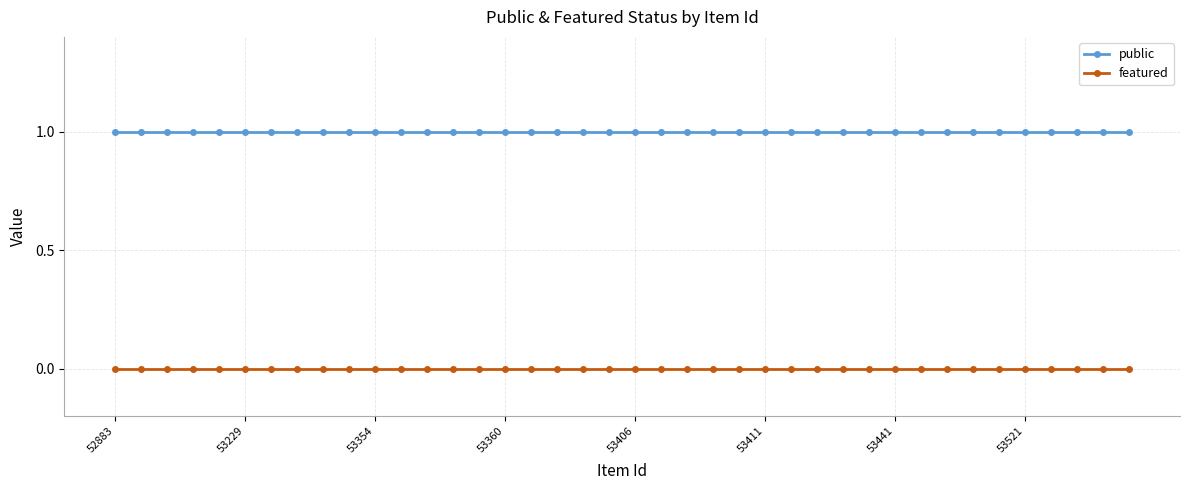

List the series in order of their peak value, highest first.

public, featured